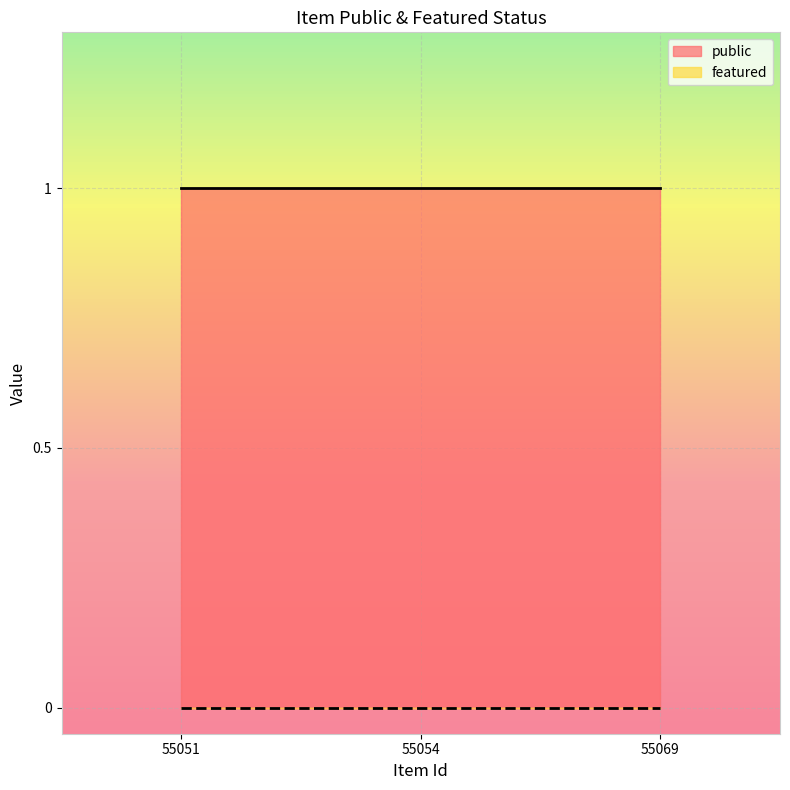

At which label does public reach its peak?

55051